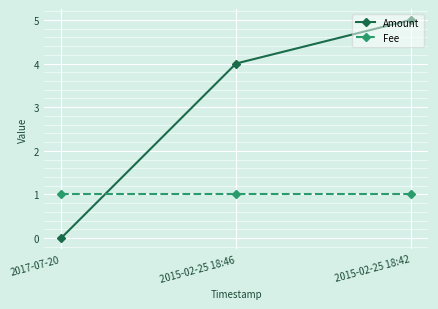

List the labels in order of Amount value, largest first.

2015-02-25 18:42, 2015-02-25 18:46, 2017-07-20